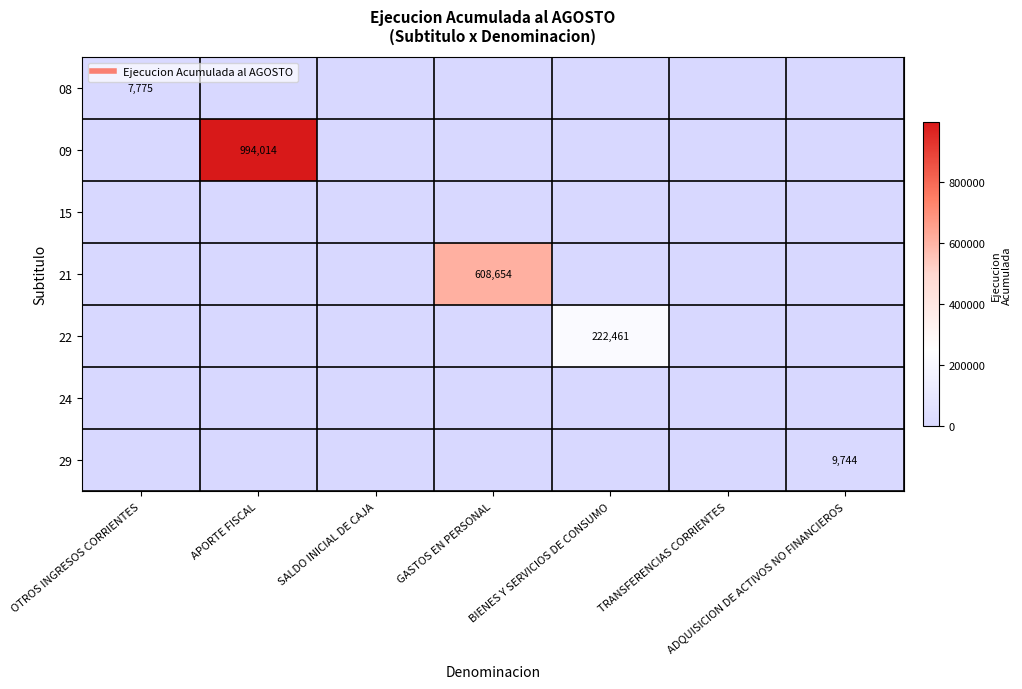

What is the sum of all 29 values?

9744